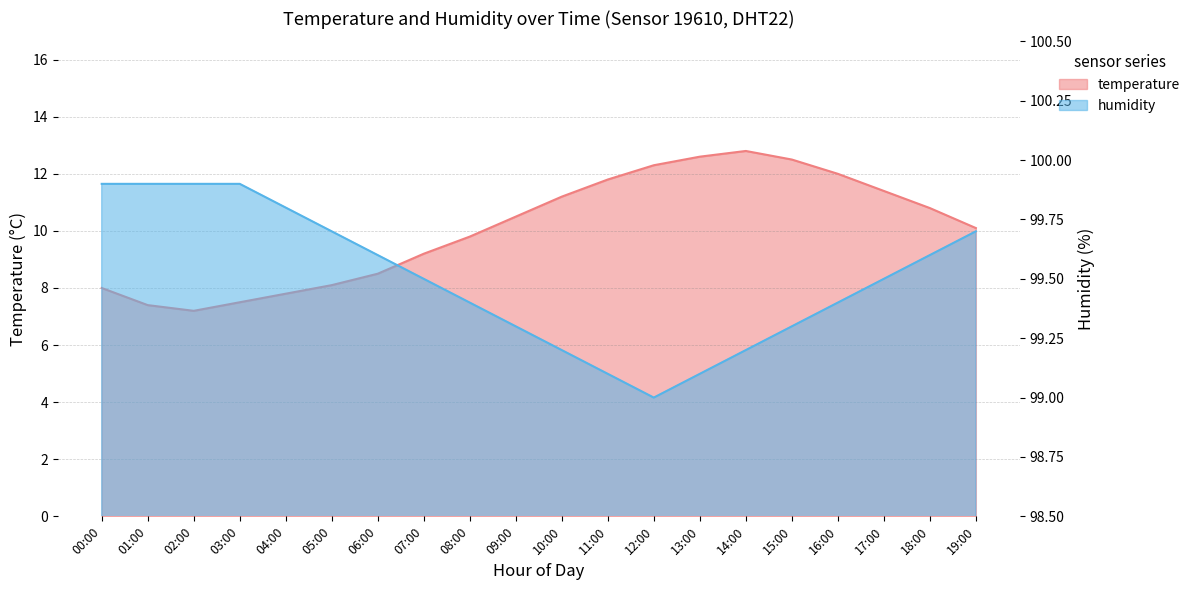

How many interior local valleys does the humidity series have?

1